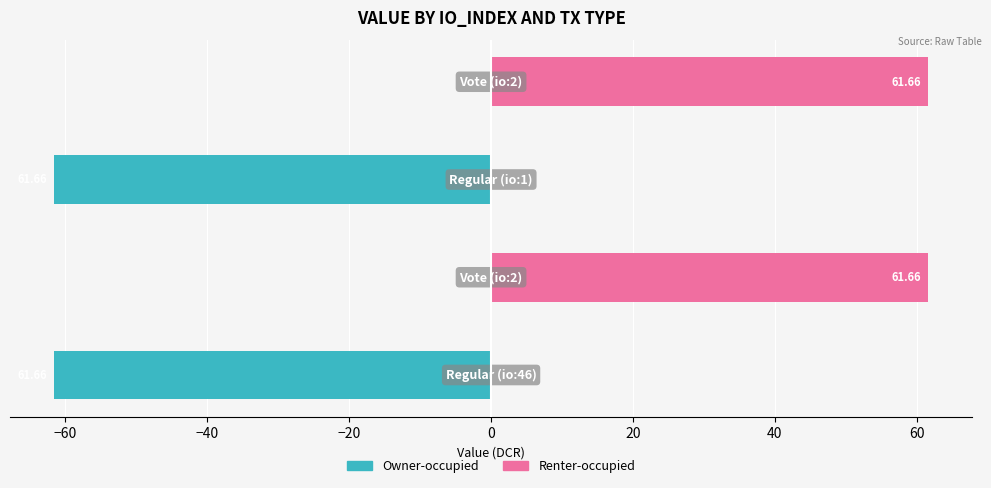

Between −80 and −60, which series saw the biggest shift?

Owner-occupied